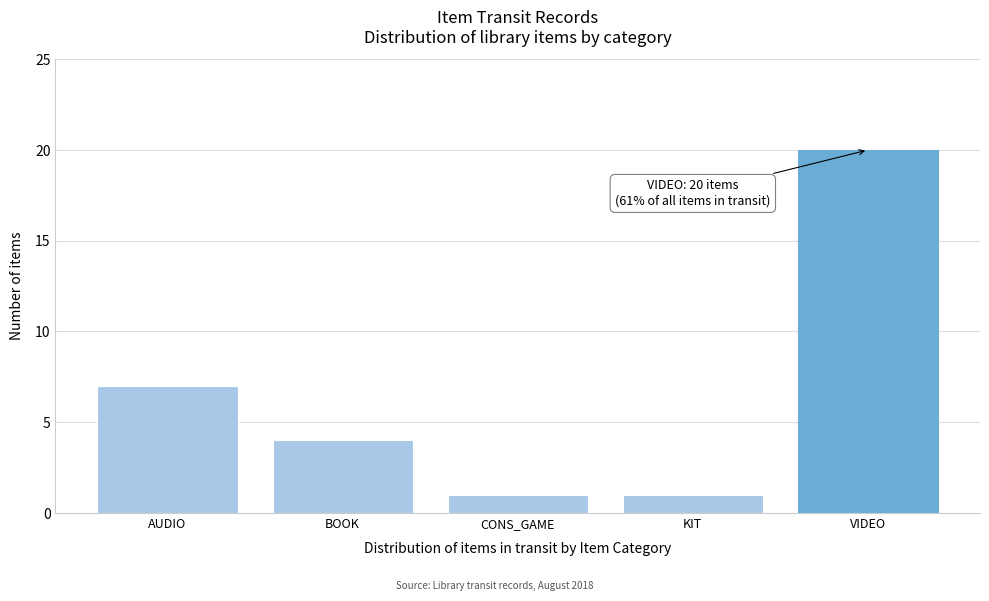

Reading left to right, list all the values displayed in this chart.

AUDIO=7	BOOK=4	CONS_GAME=1	KIT=1	VIDEO=20